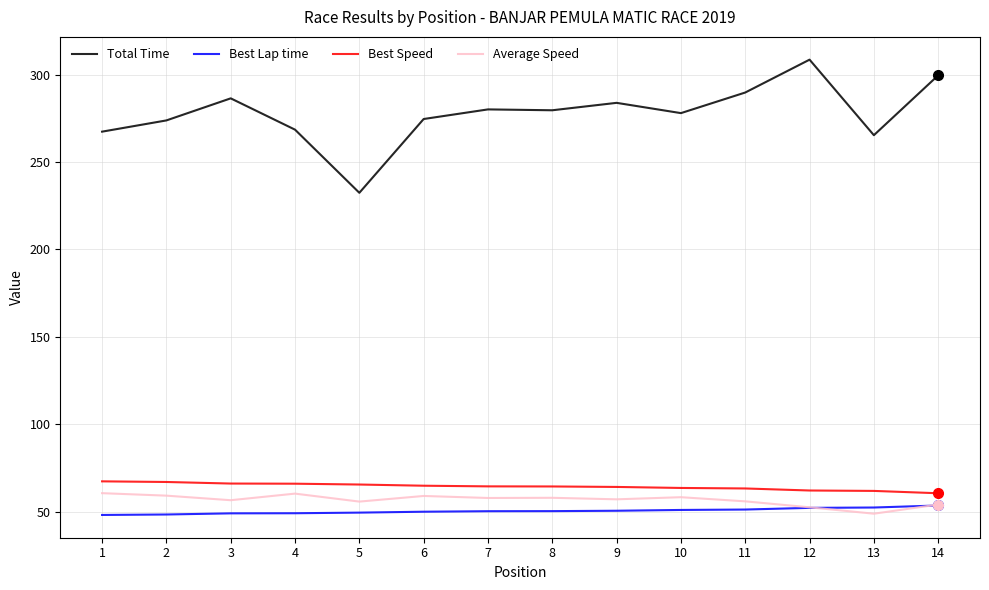

Is this an area chart (filled region under the line)?

No